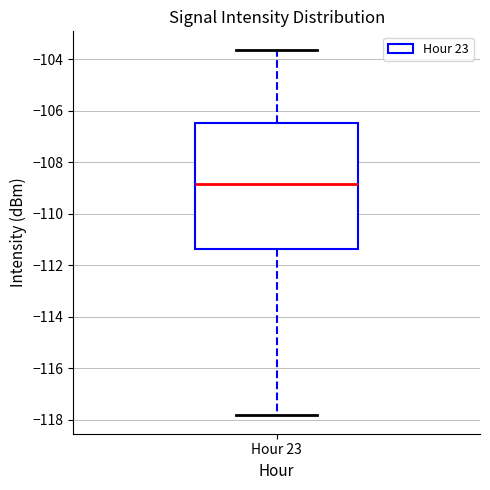

Read this box plot against the y-axis: the position of the median line, the range covered by the box, and the ends of both whiskers. The values are not printed on the chart, so give them approximately, as read against the axis.

median -108.8, box -111.4 to -106.4, whiskers -117.8 to -103.6